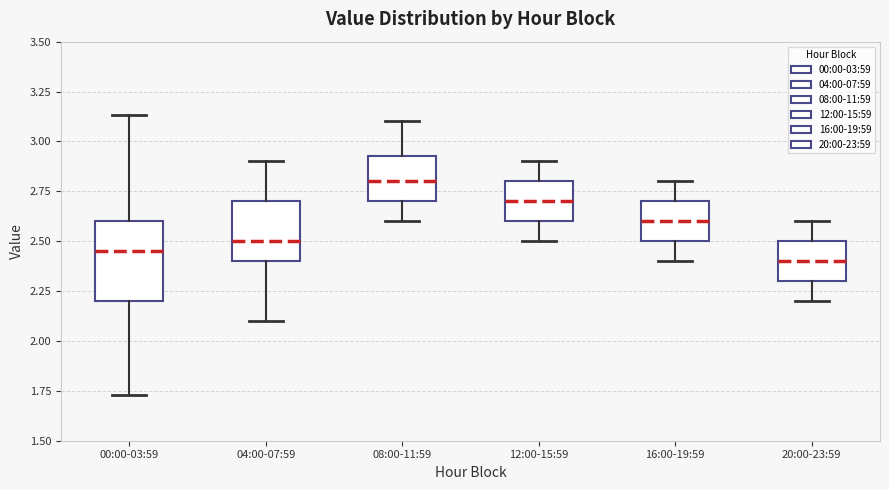

Comparing the boxes themselves (not the whiskers), which one is the tallest?

00:00-03:59